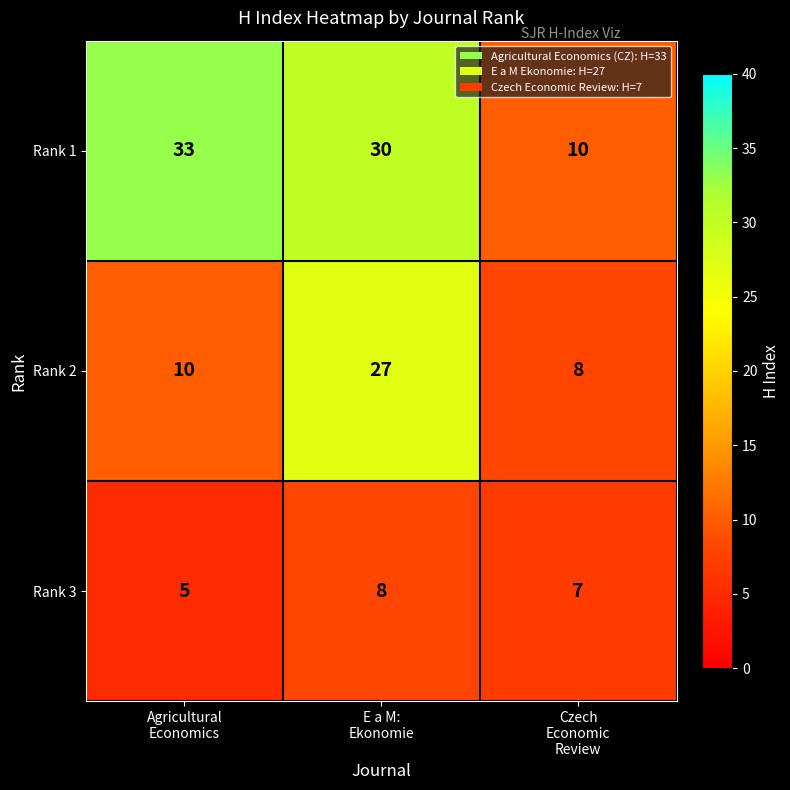

At how many categories does at least one series exceed 13?

2